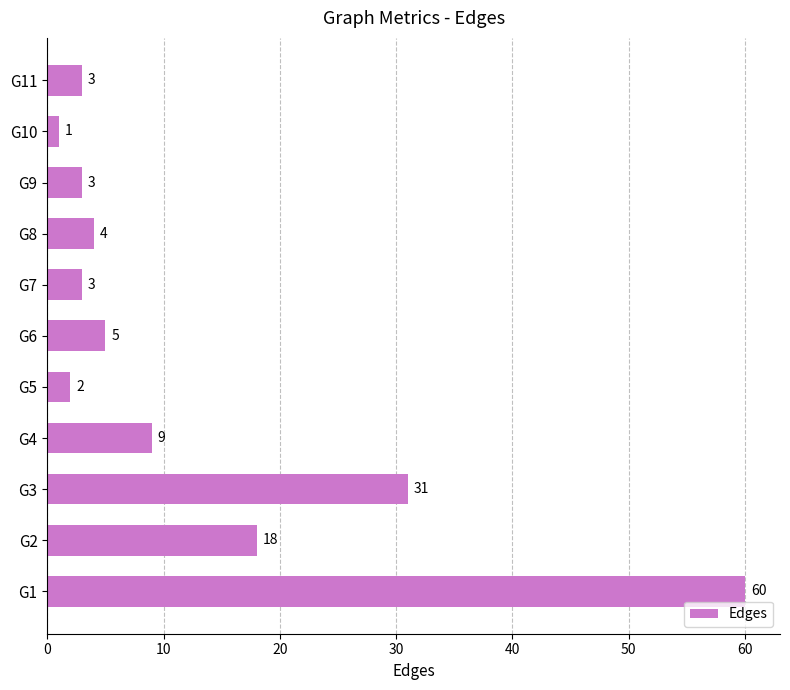

Which label corresponds to the largest value in the chart?

G1